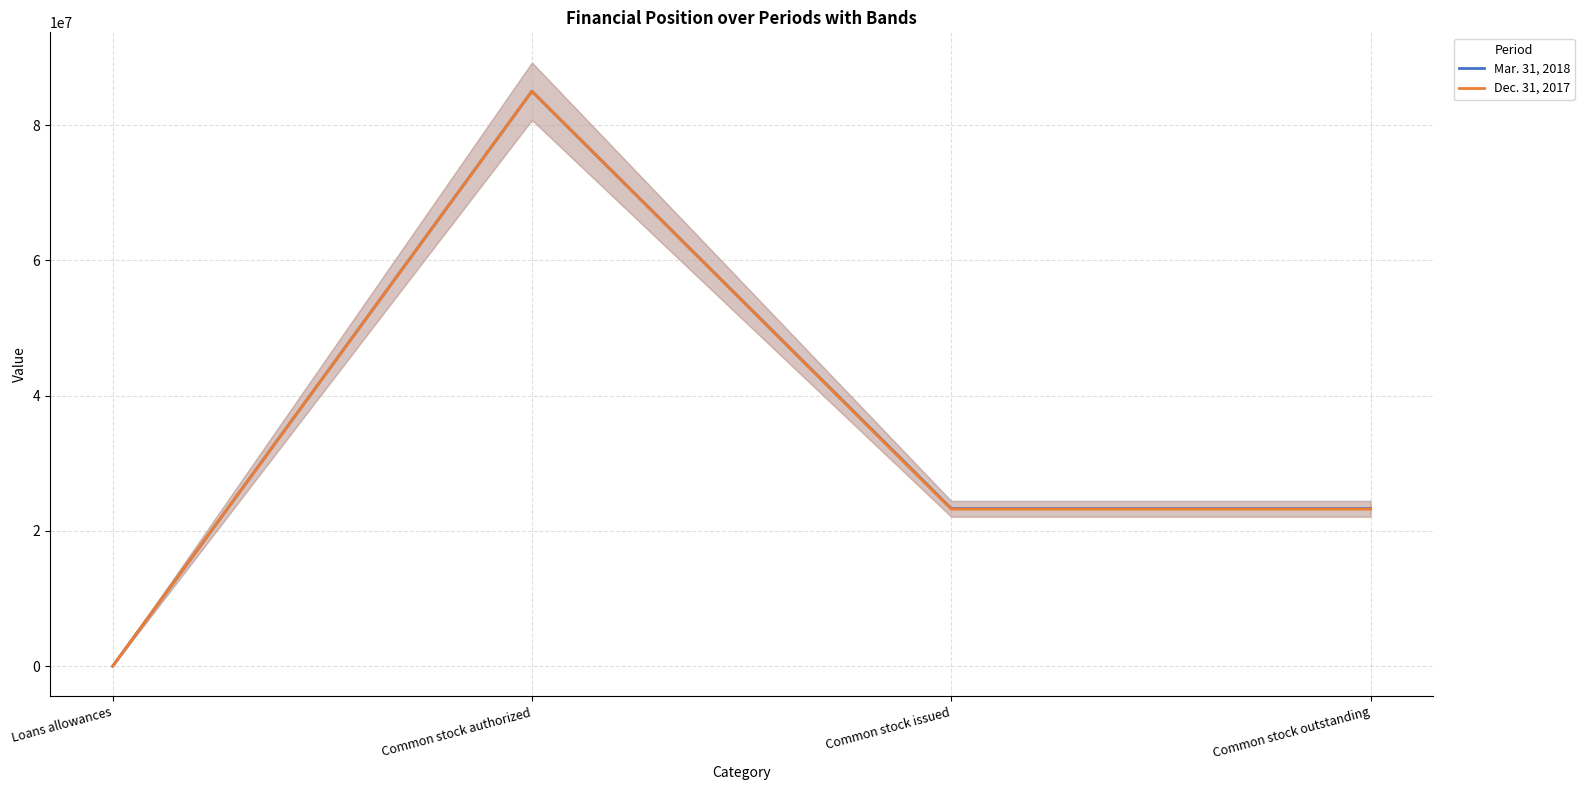

True or false: Dec. 31, 2017 and Mar. 31, 2018 intersect in this chart.

False